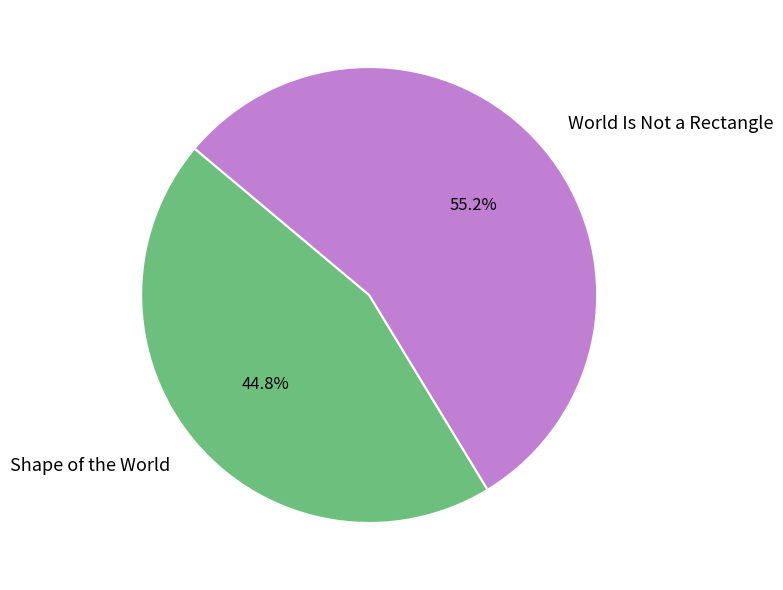

What is the total percentage of Shape of the World and World Is Not a Rectangle?

100.0%